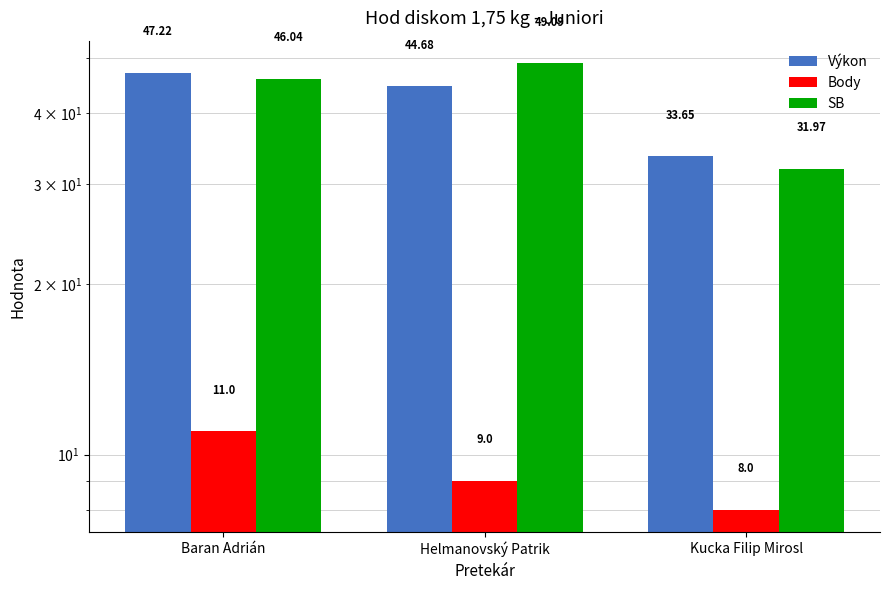

What is the difference between the Body values at Baran Adrián and Helmanovský Patrik?

2.0